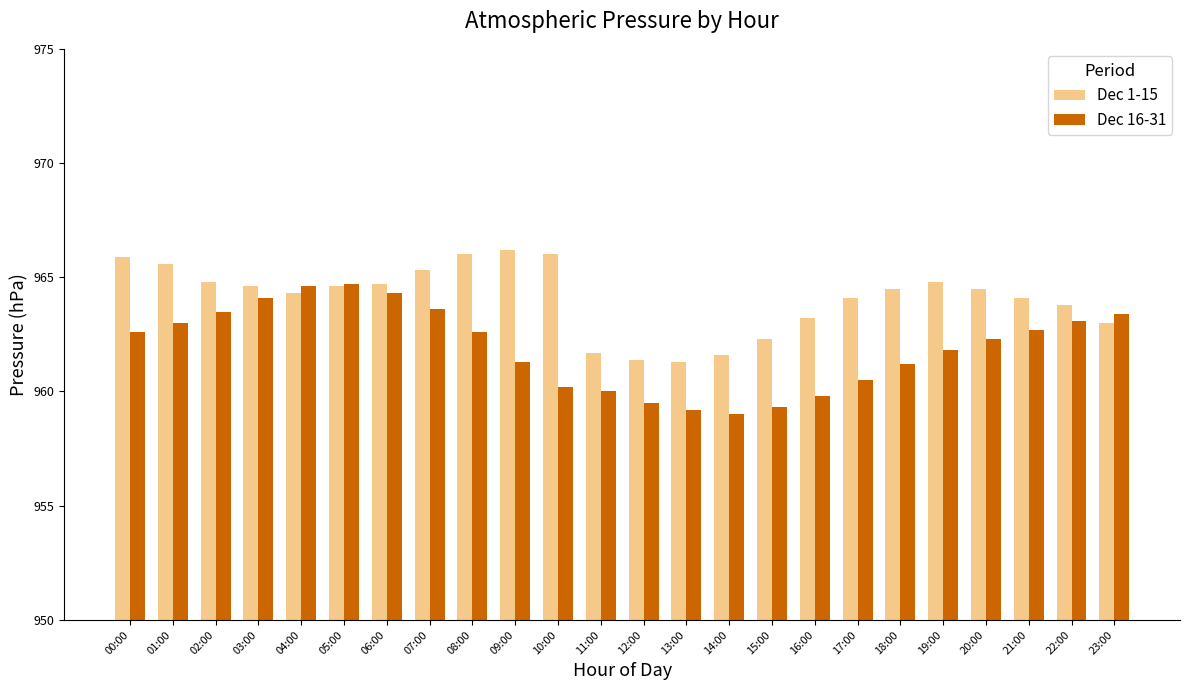

Which series changed the most between 01:00 and 08:00?

Dec 1-15